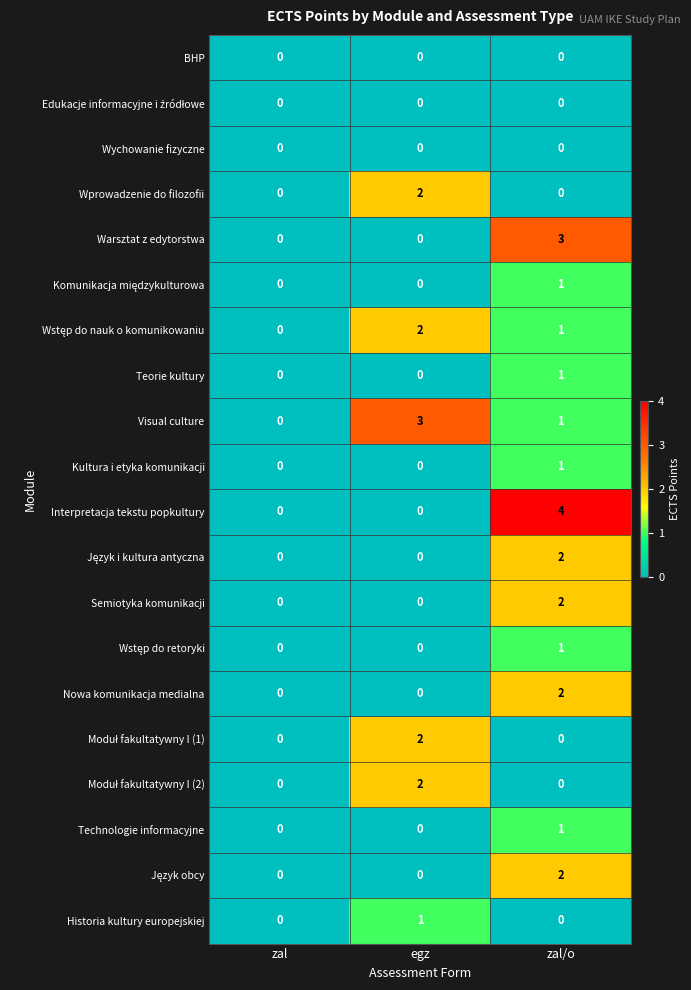

What is the sum of all Visual culture values?

4